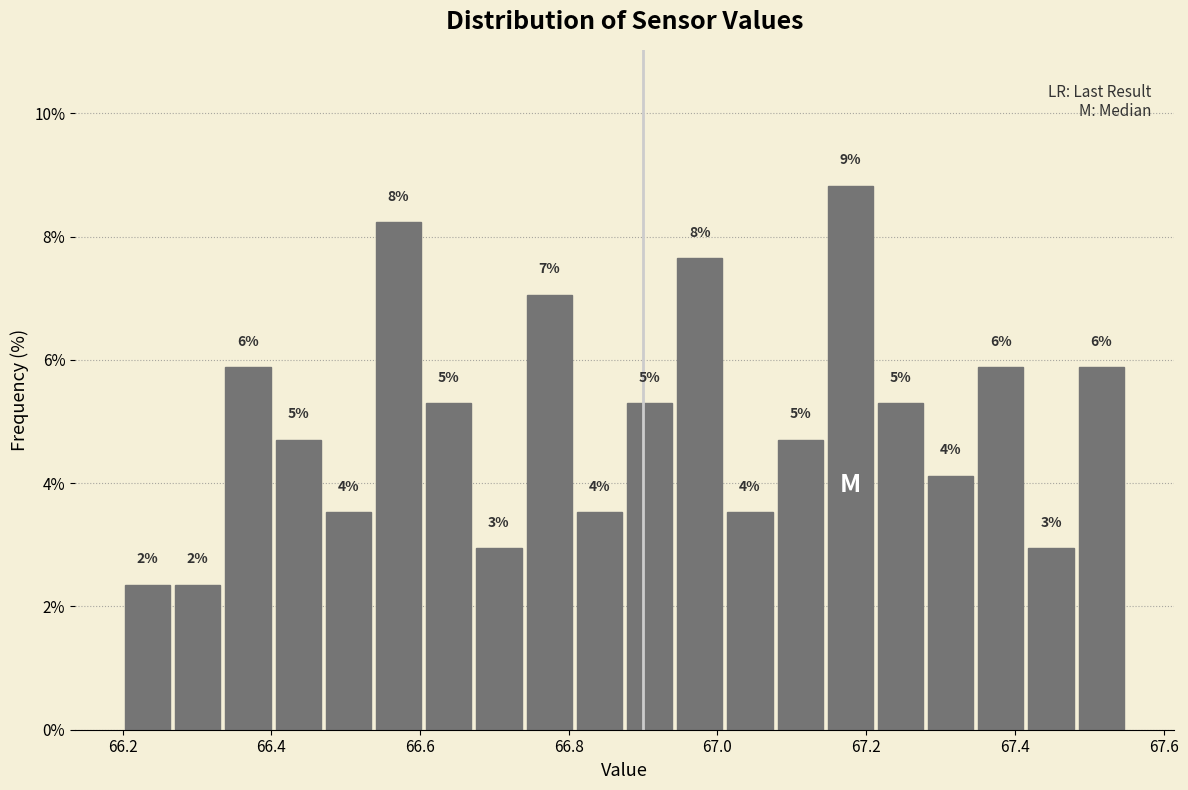

Read against the x-axis, roughly where is the centre of the tallest bar?

67.18